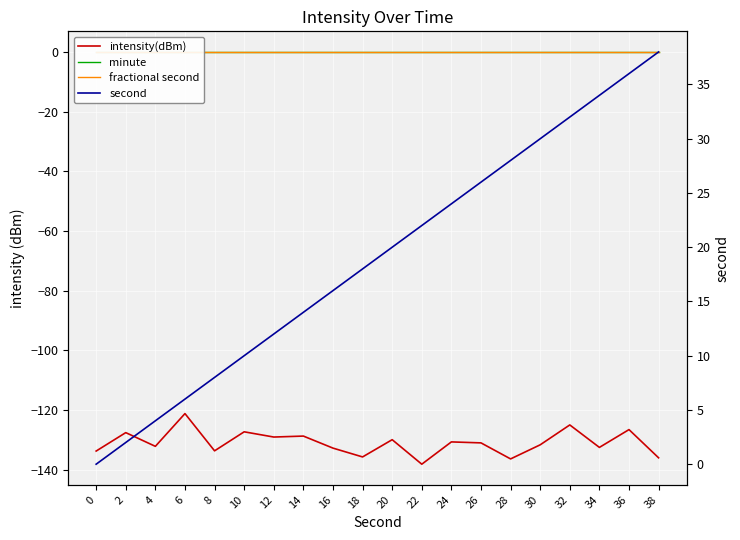

List the labels in order of fractional second value, largest first.

0, 2, 4, 6, 8, 10, 12, 14, 16, 18, 20, 22, 24, 26, 28, 30, 32, 34, 36, 38